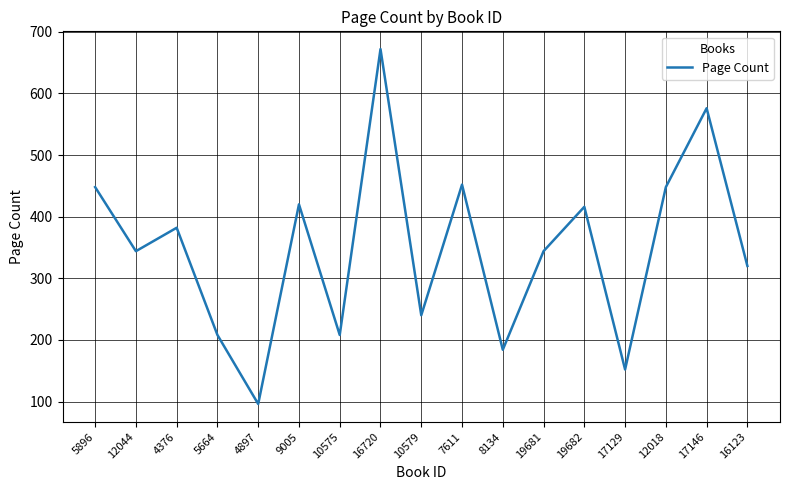

What is the difference between the values at 19682 and 19681?

72